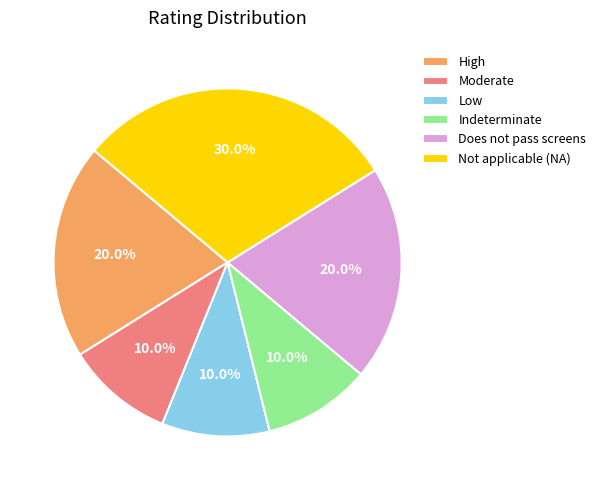

Which slice is the largest?

Not applicable (NA)